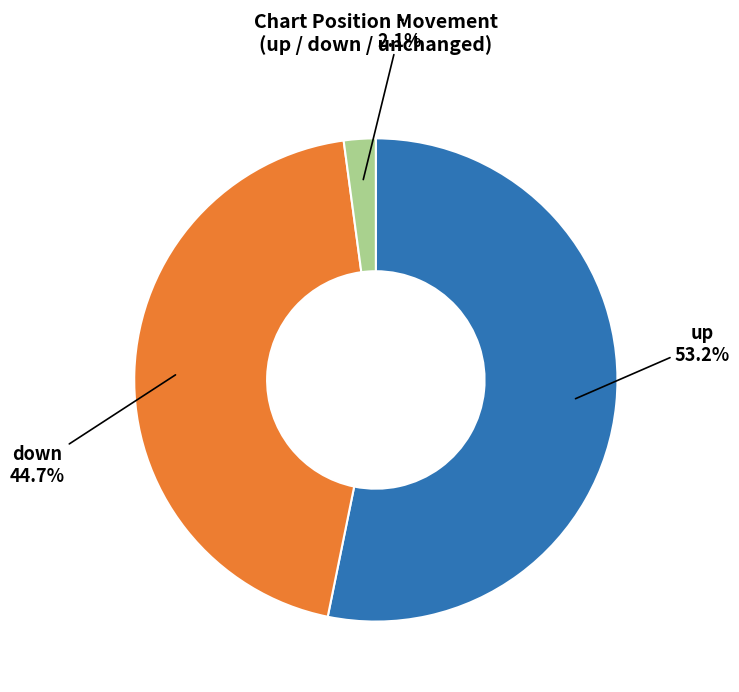

The down slice represents 45% of the pie. True or false?

True